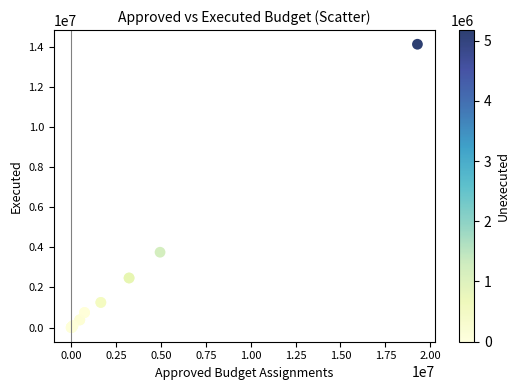

What Y value in the scatter plot is closest to 7057309?

3753951.9